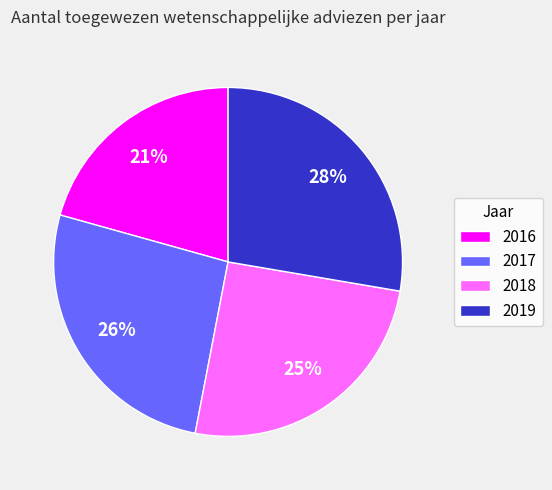

How many slices are in this pie chart?

4